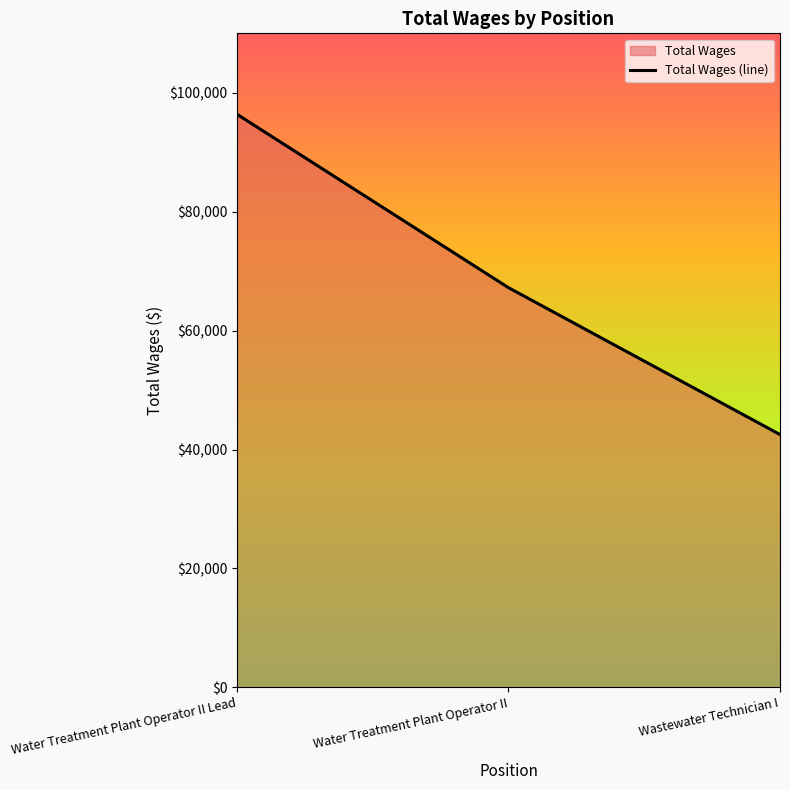

Where does the data first go above 67224?

Water Treatment Plant Operator II Lead